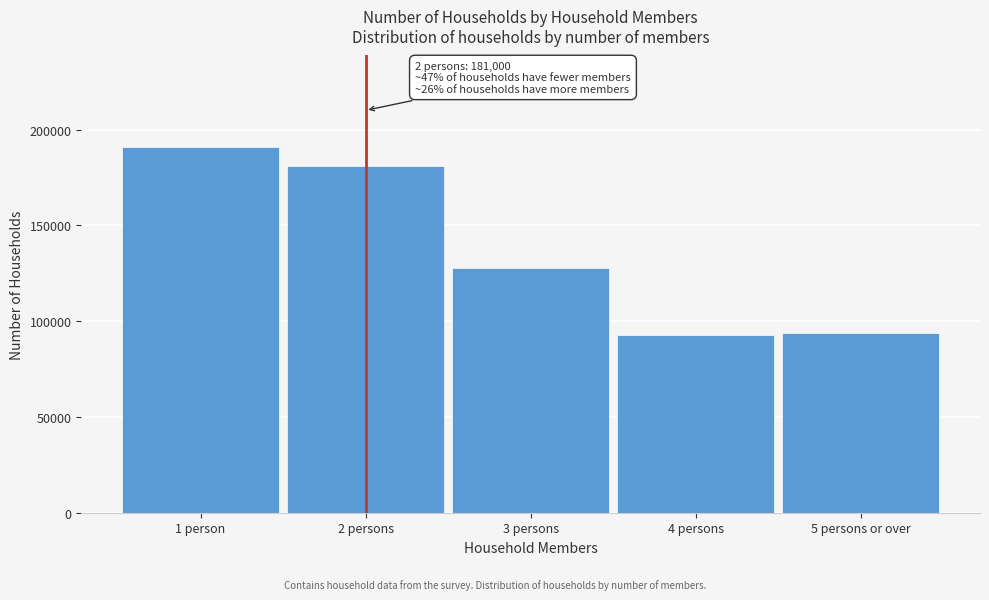

Reading left to right, what are all the values shown in this chart?

191000	181000	128000	93000	94000